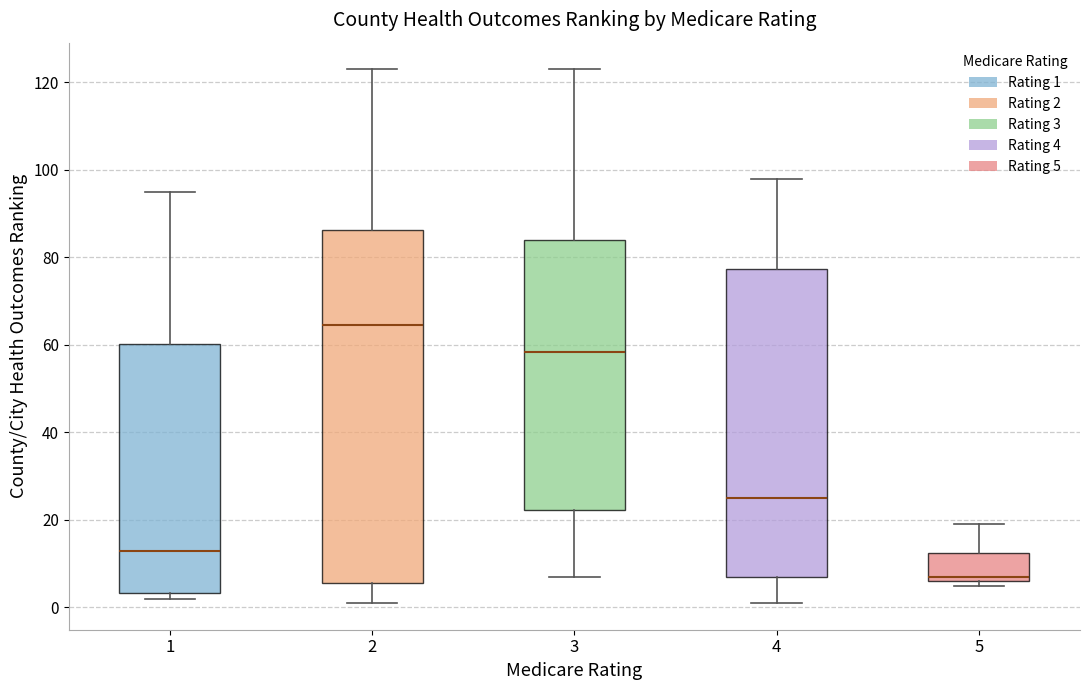

Reading left to right, read every box against the y-axis: the position of its median line, the range the box covers, and the ends of its whiskers. The values are not printed on the chart, so give them approximately, as read against the axis.

1: median 14, box 4 to 60, whiskers 2 to 96
2: median 64, box 6 to 86, whiskers 2 to 124
3: median 58, box 22 to 84, whiskers 8 to 124
4: median 26, box 8 to 78, whiskers 2 to 98
5: median 8, box 6 to 12, whiskers 6 (just below the box's lower edge) to 20